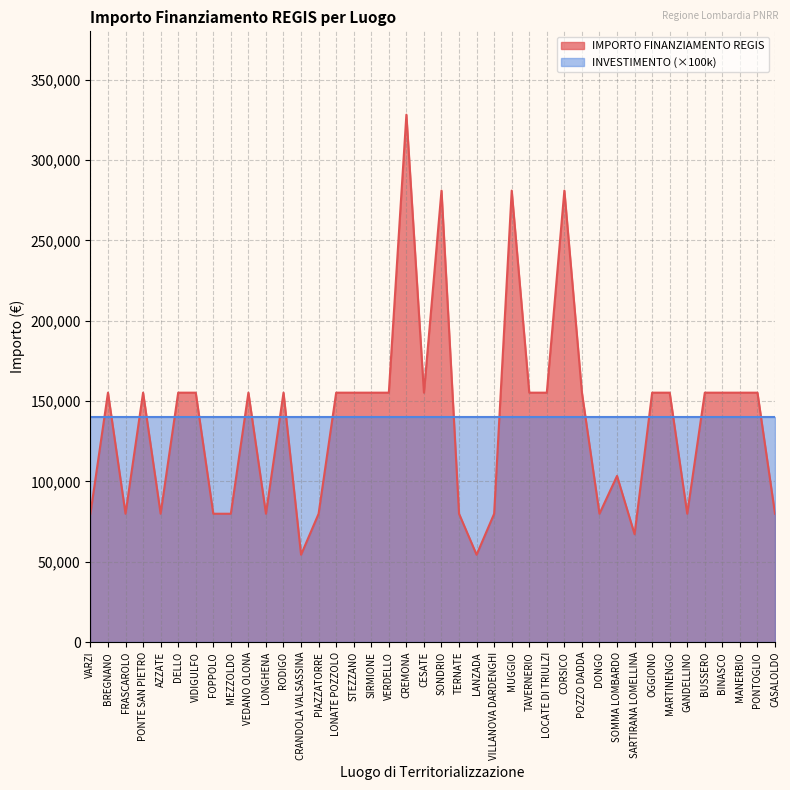

How many lines are shown in the chart?

2